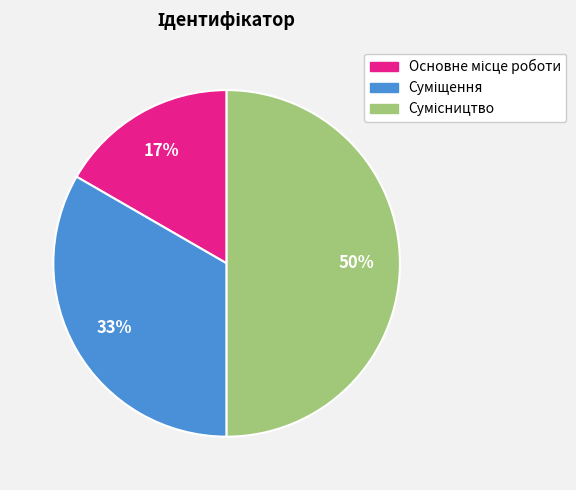

To the nearest percent, what is the average slice percentage?

33%